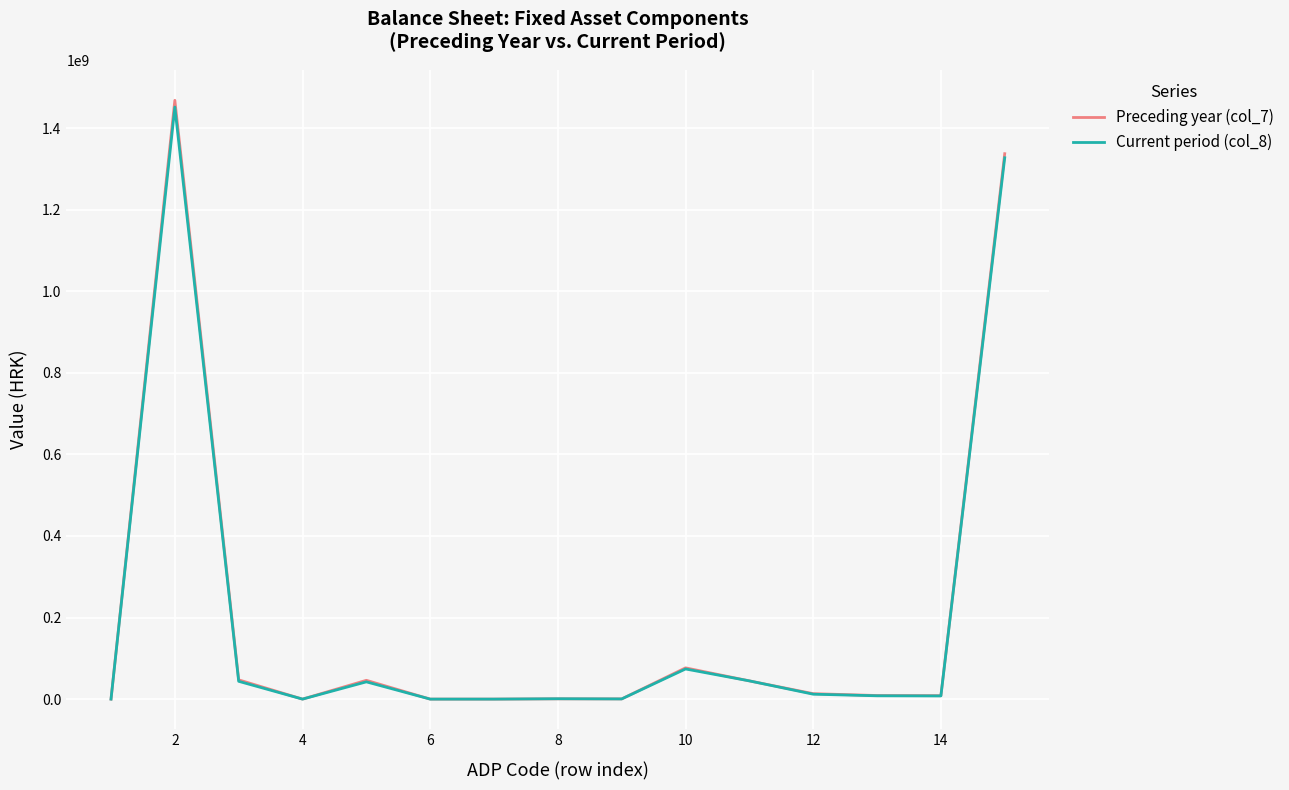

What are all the series names shown in the legend?

Preceding year (col_7), Current period (col_8)